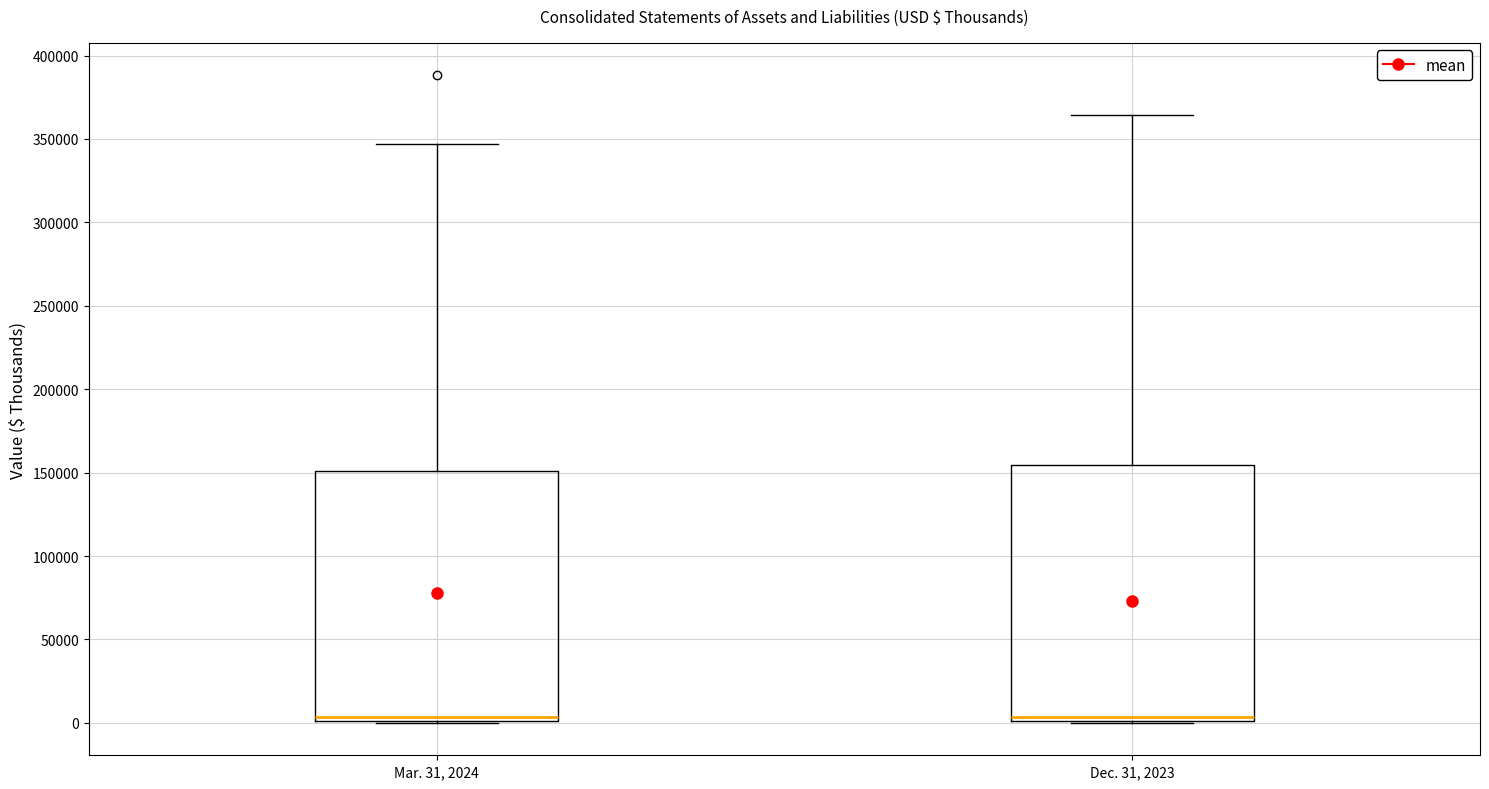

Reading left to right, read every box against the y-axis: the position of its median line, the range the box covers, and the ends of its whiskers. The values are not printed on the chart, so give them approximately, as read against the axis.

Mar. 31, 2024: median 5000, box 0 to 150000, whiskers 0 to 345000
Dec. 31, 2023: median 5000, box 0 to 155000, whiskers 0 to 365000